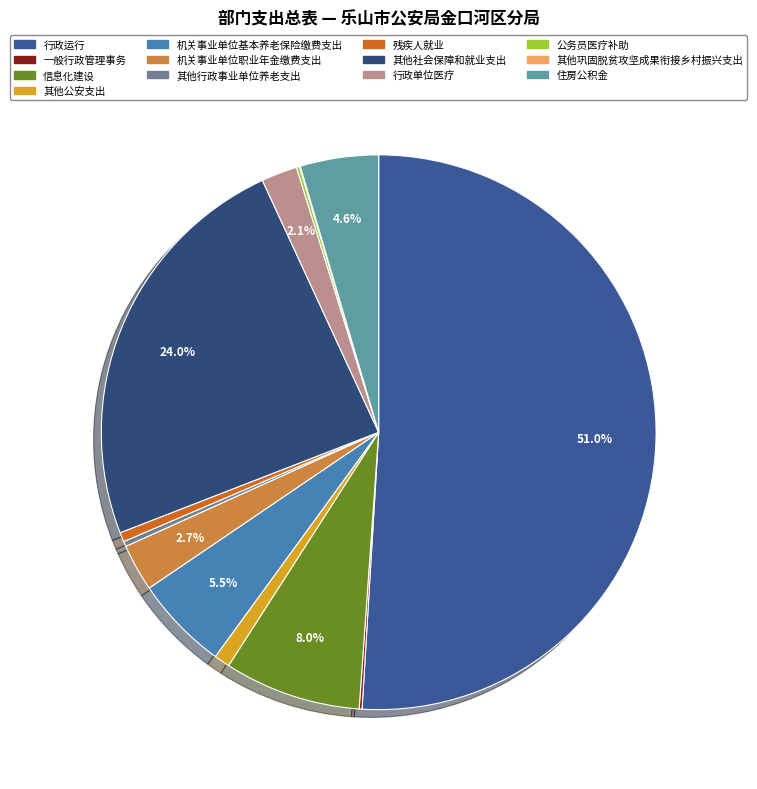

To the nearest percent, what portion does 信息化建设 represent?

8%